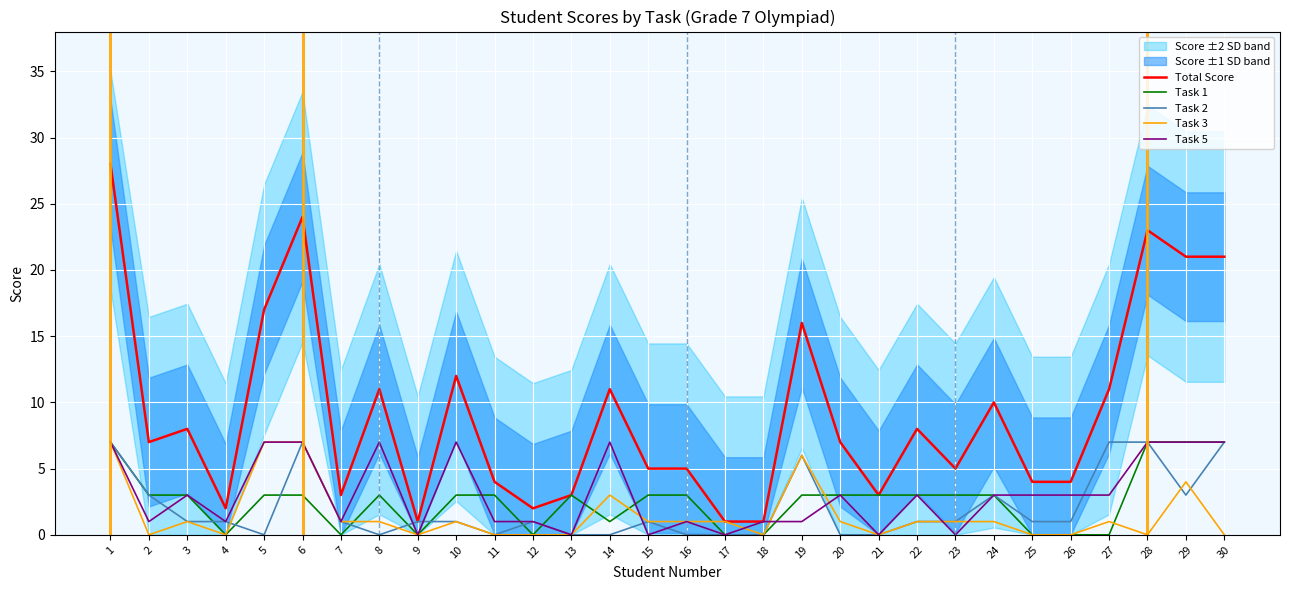

How many lines are shown in the chart?

5